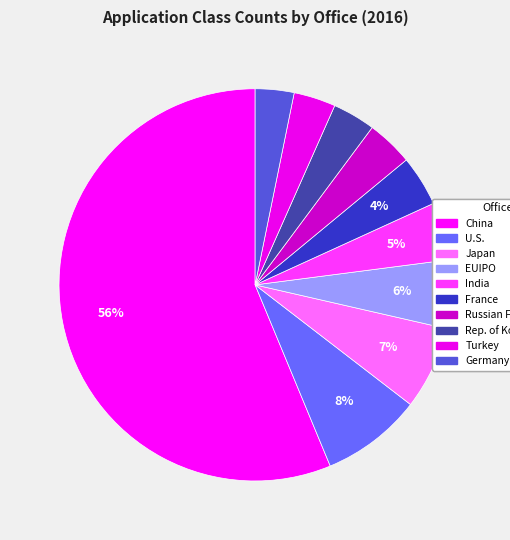

Count the number of slices in the pie.

10